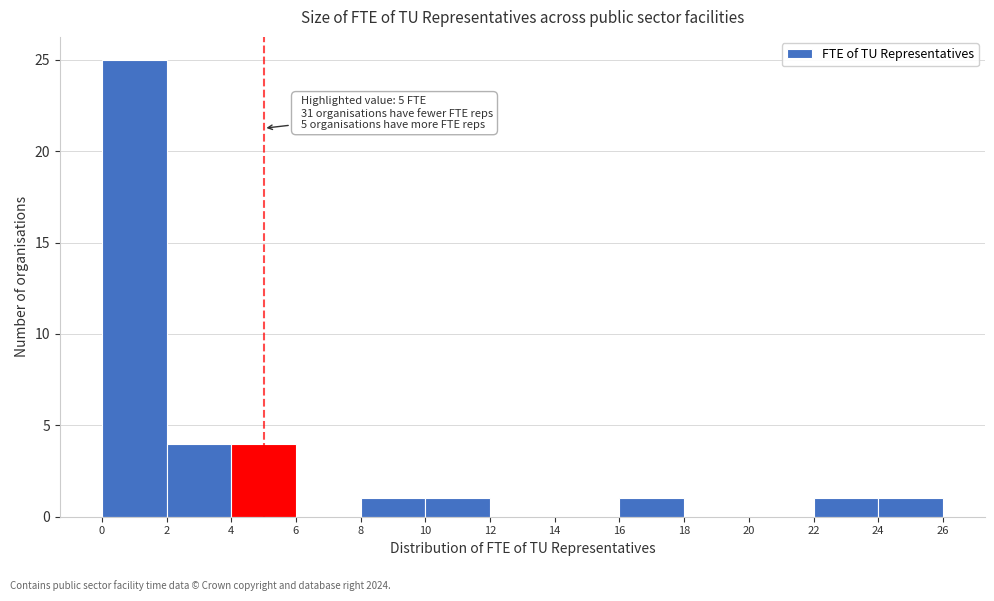

Over which range of the x-axis is the bar tallest?

0 to 2